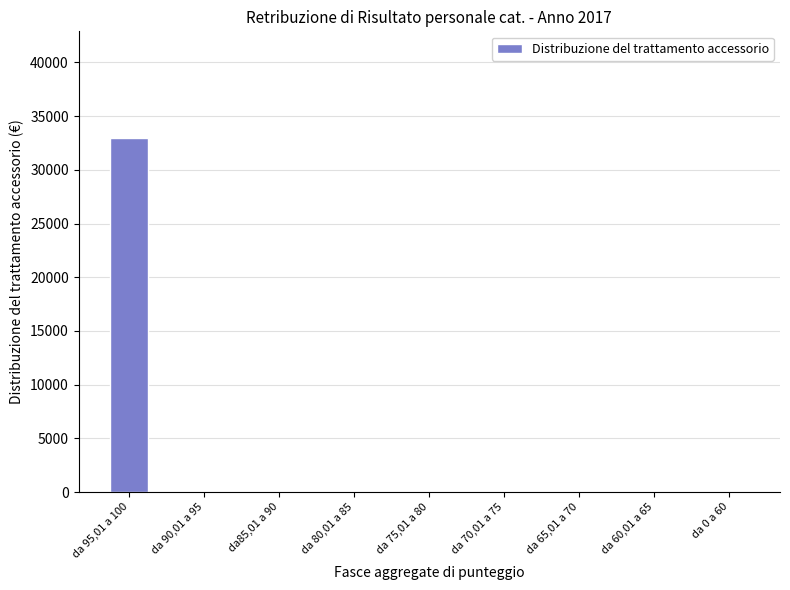

Reading left to right, what are all the values shown in this chart?

32998.4	0.0	0.0	0.0	0.0	0.0	0.0	0.0	0.0